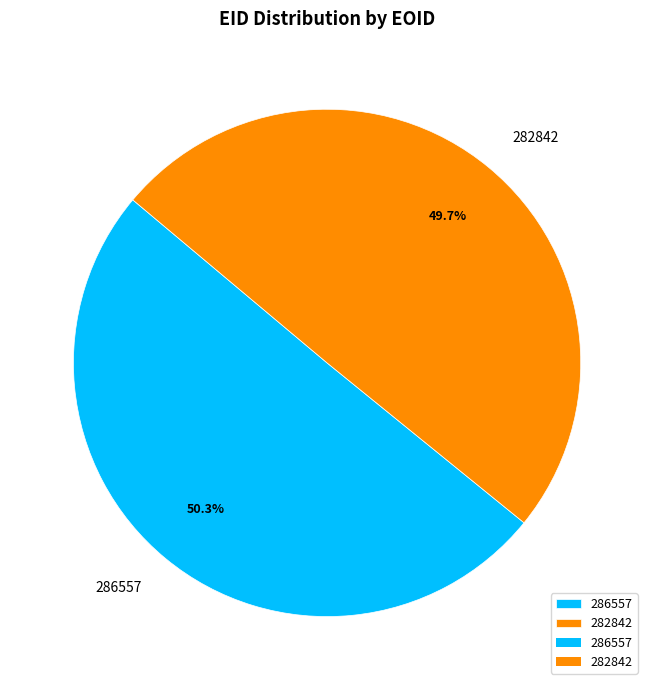

Count the number of slices in the pie.

2